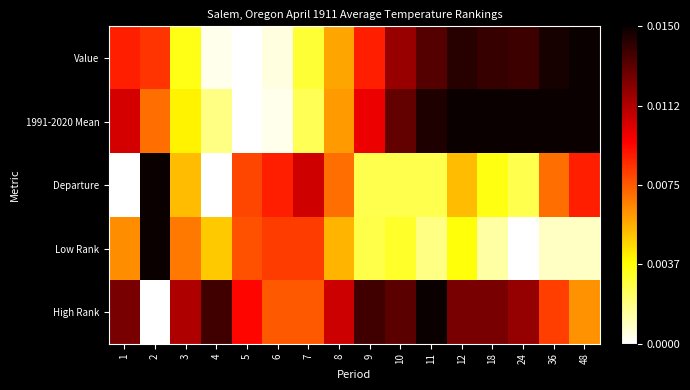

Which has a higher value, 7 or 6?

7